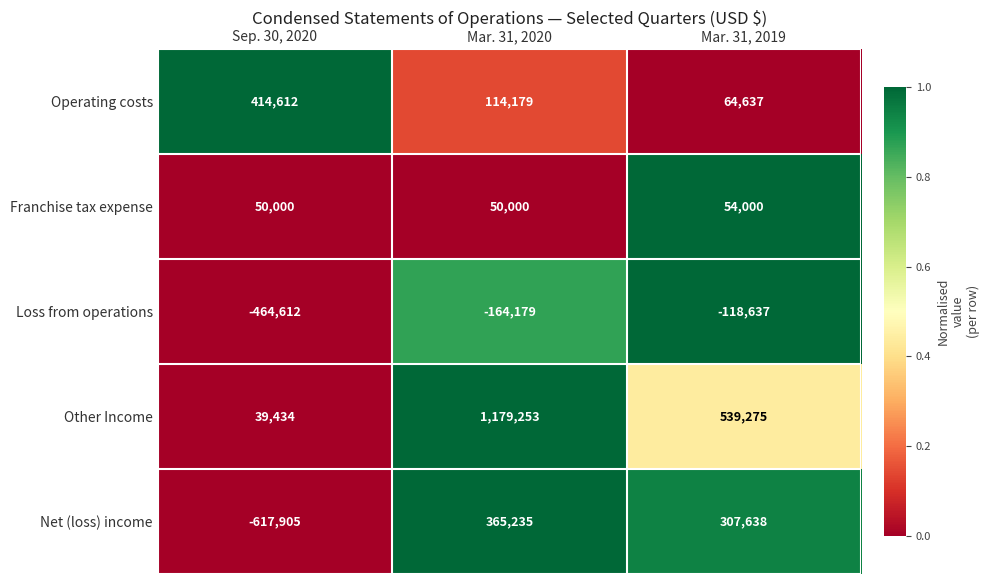

Which series changed the most between Sep. 30, 2020 and Mar. 31, 2020?

Other Income